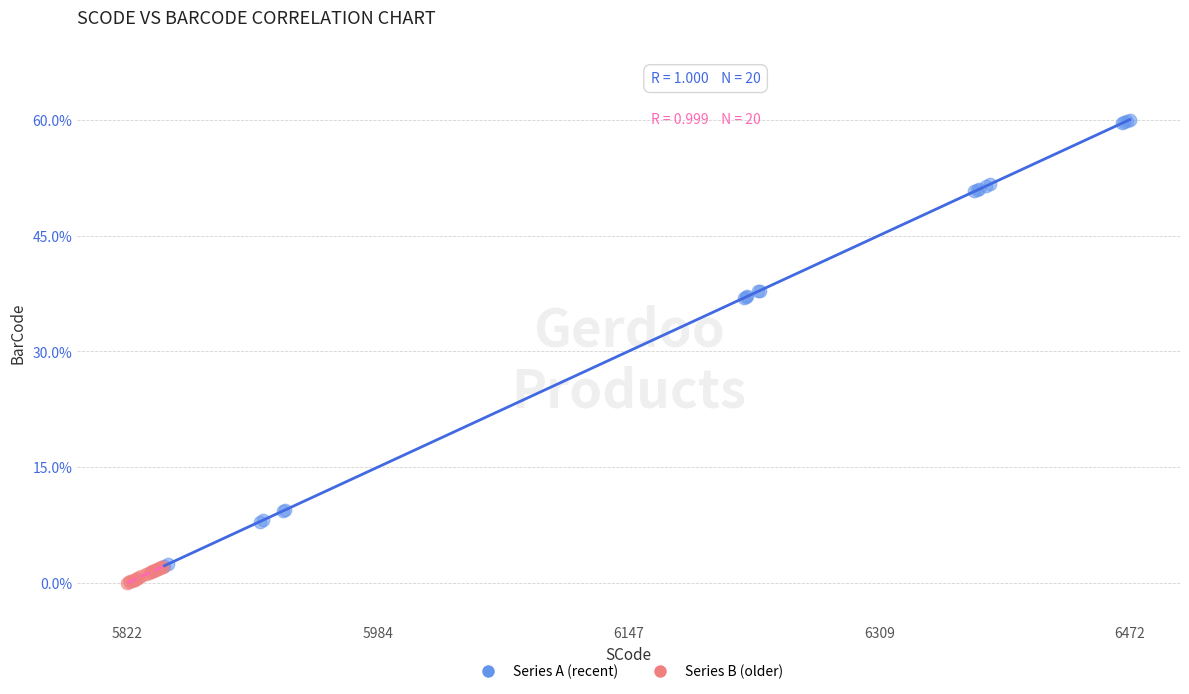

Which series reaches the maximum Y coordinate?

Series A (recent)